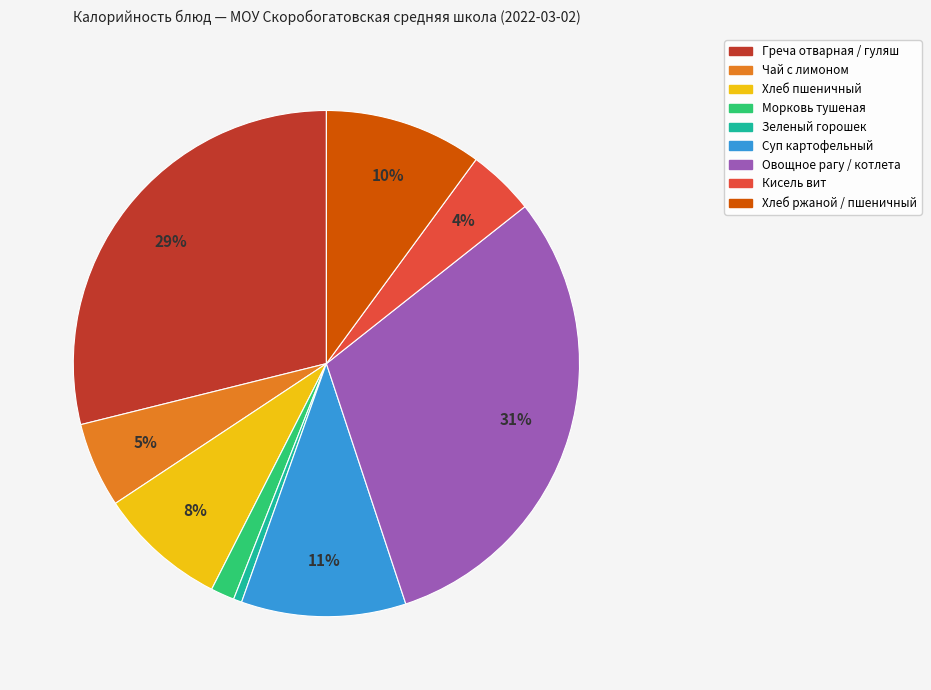

Is it true that Хлеб пшеничный is 1% of the pie?

False